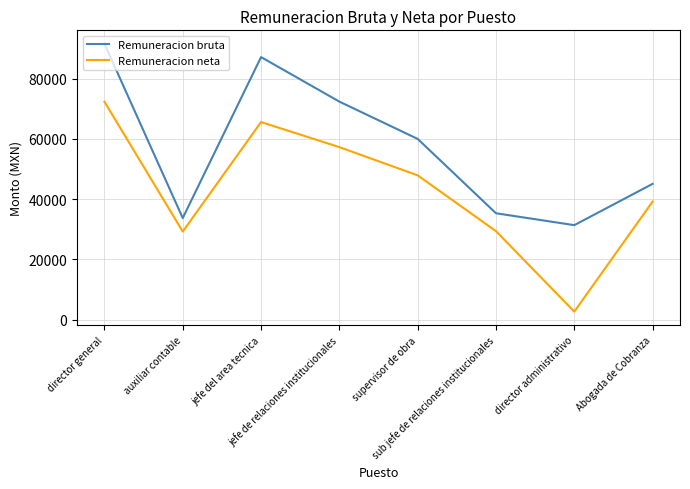

The Remuneracion neta series shows 113571.7 at director general. True or false?

False